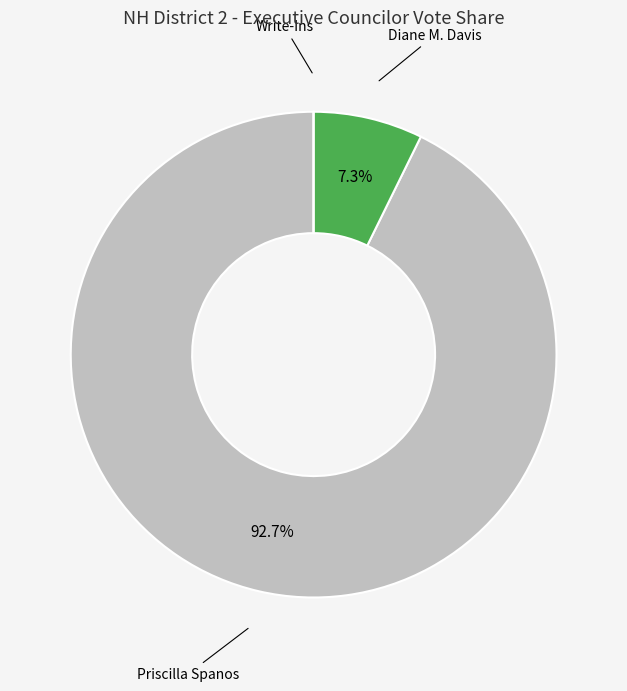

Combined, what portion of the pie is Diane M. Davis and Priscilla Spanos?

100.0%